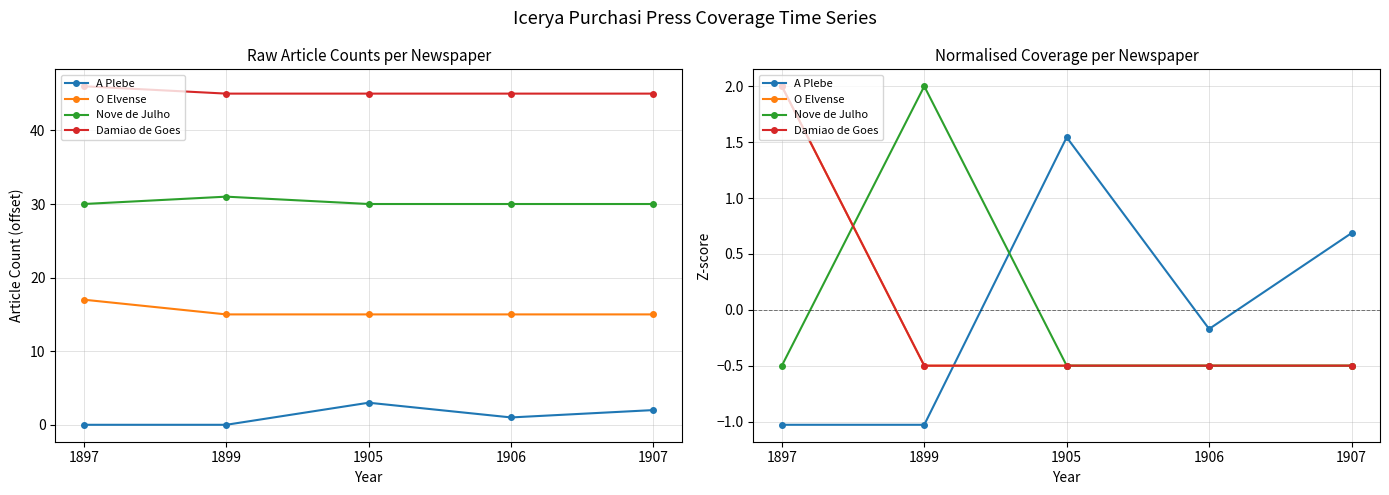

What is the minimum value shown in the chart?

-1.0